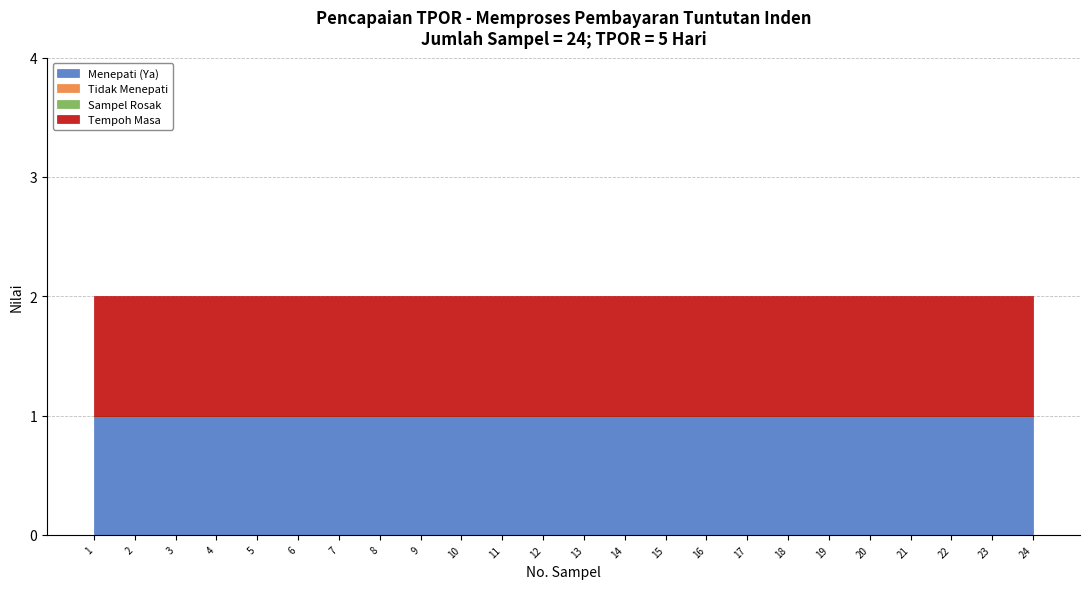

List the series in order of their peak value, lowest first.

Tidak Menepati, Sampel Rosak, Menepati (Ya), Tempoh Masa